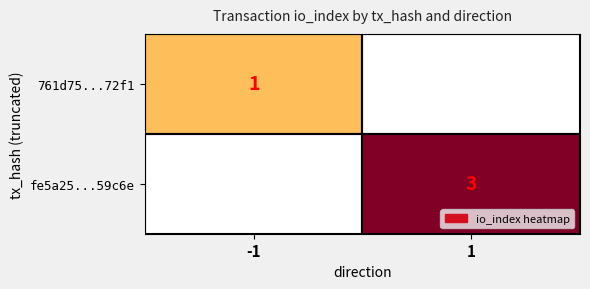

At how many categories does at least one series exceed 1?

1